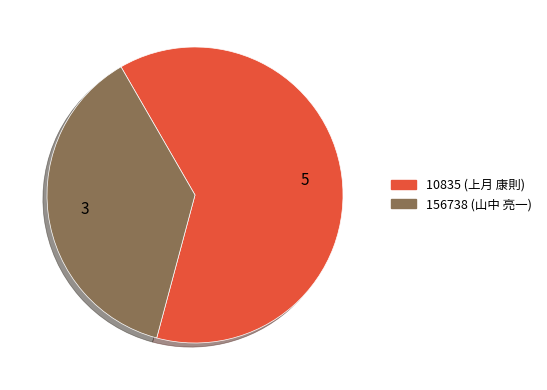

How many segments does this pie chart have?

2